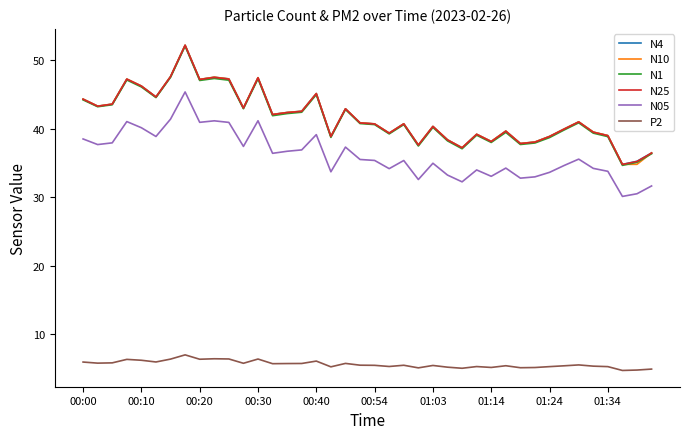

What is the maximum value shown in the chart?

52.2